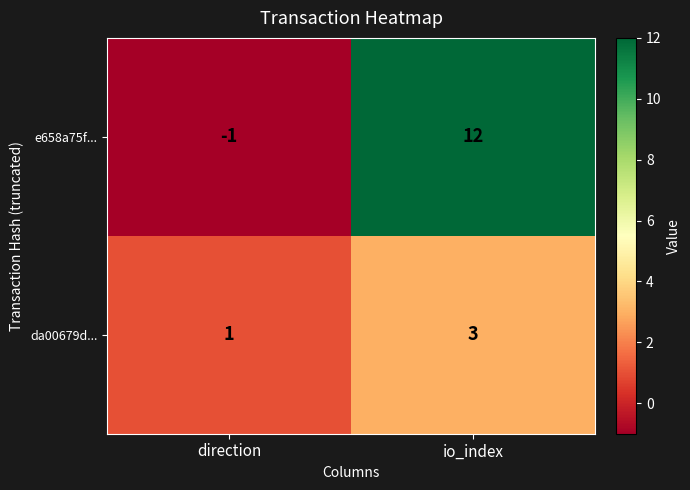

What is the sum of all e658a75f... values?

11